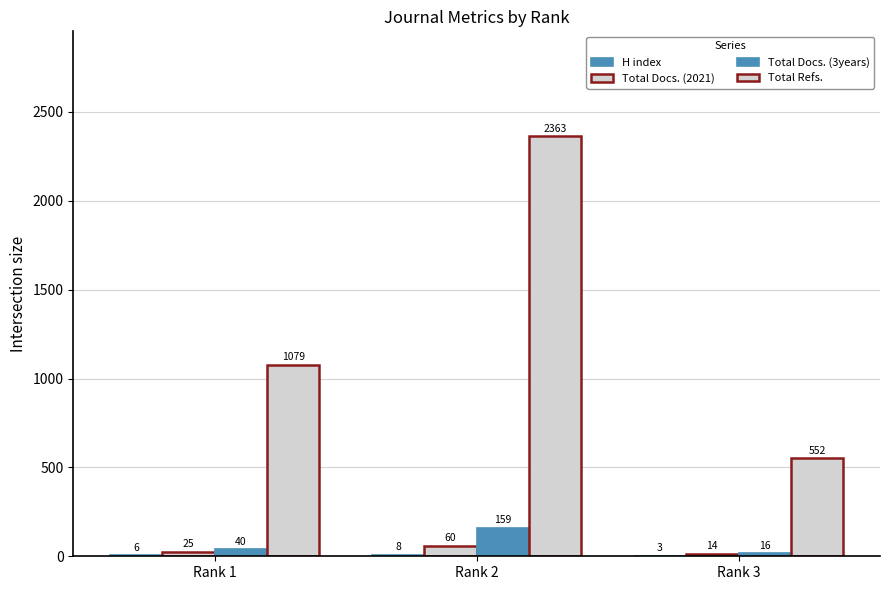

At which category is the sum across all series the highest?

Rank 2